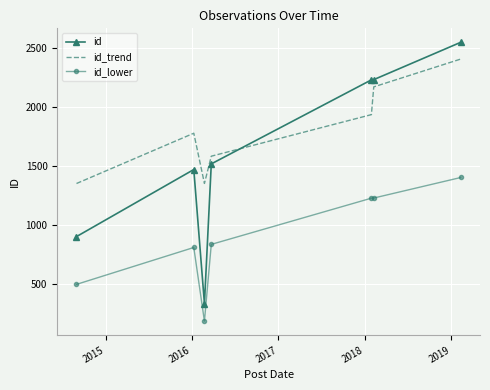

What is the minimum value shown in the chart?

183.2